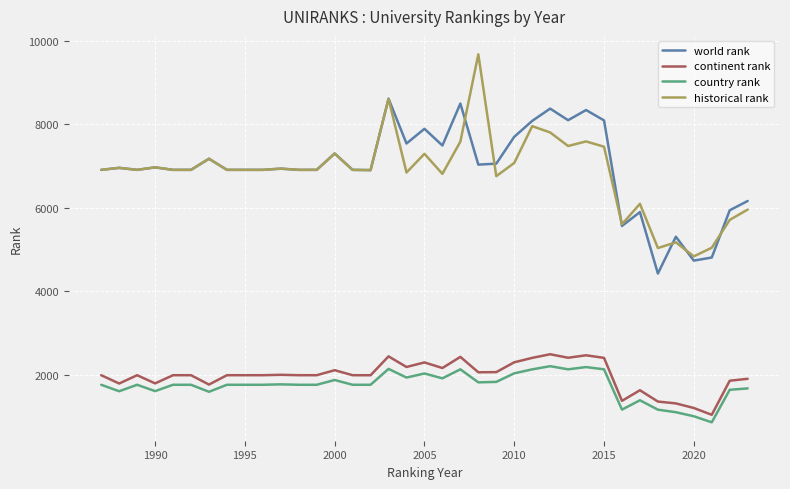

What is the maximum value shown in the chart?

9678